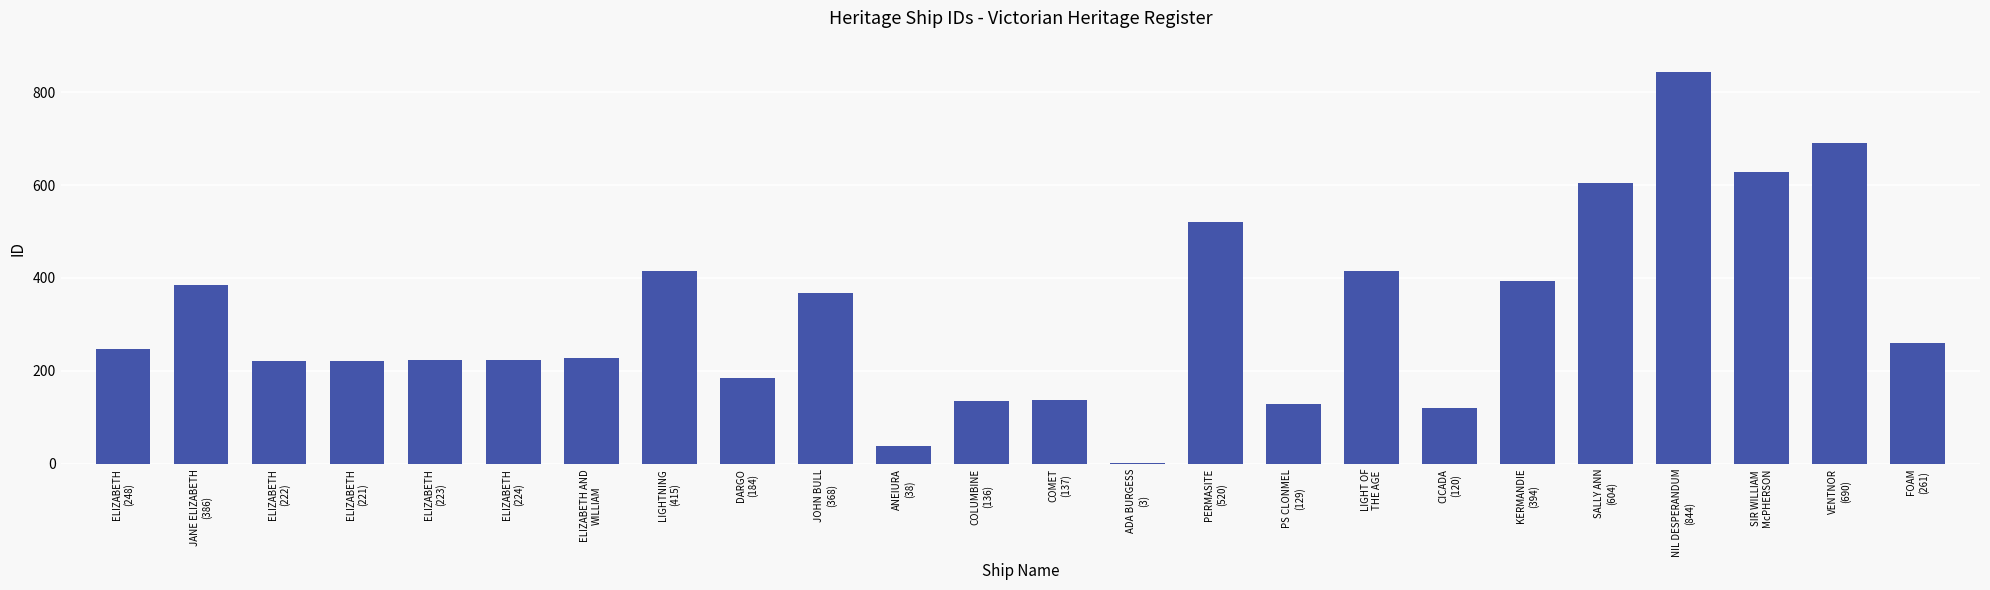

How many bars are there in total?

24